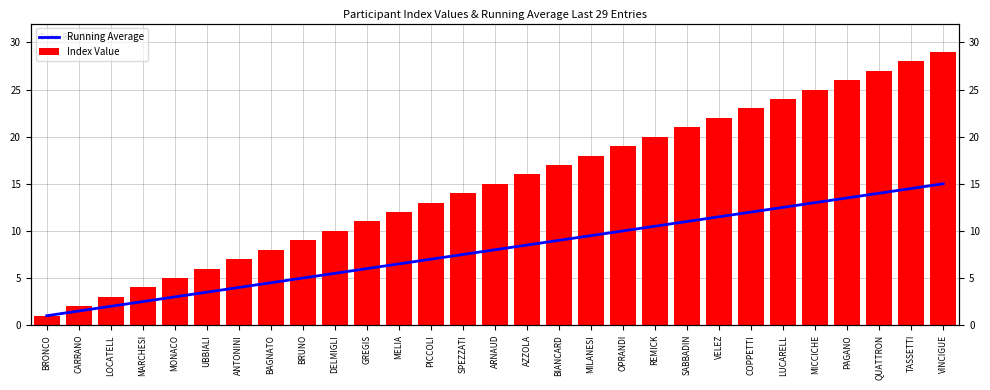

What is the average value of the Running Average series?

8.0